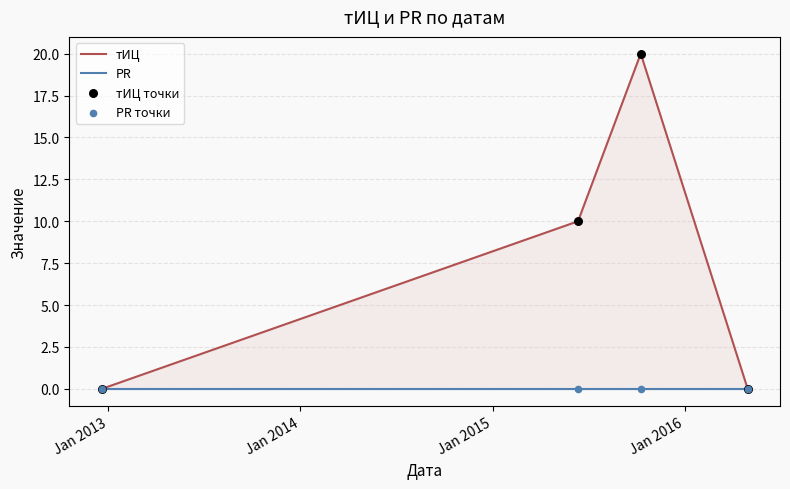

Which series has the largest total across all categories?

тИЦ